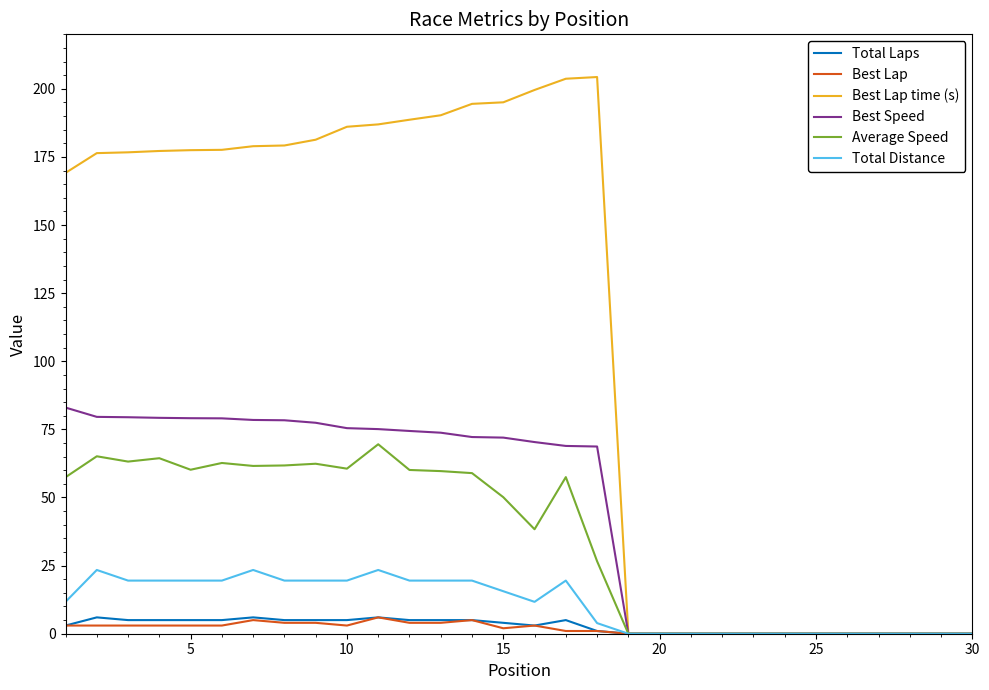

Which series has the largest total across all categories?

Best Lap time (s)